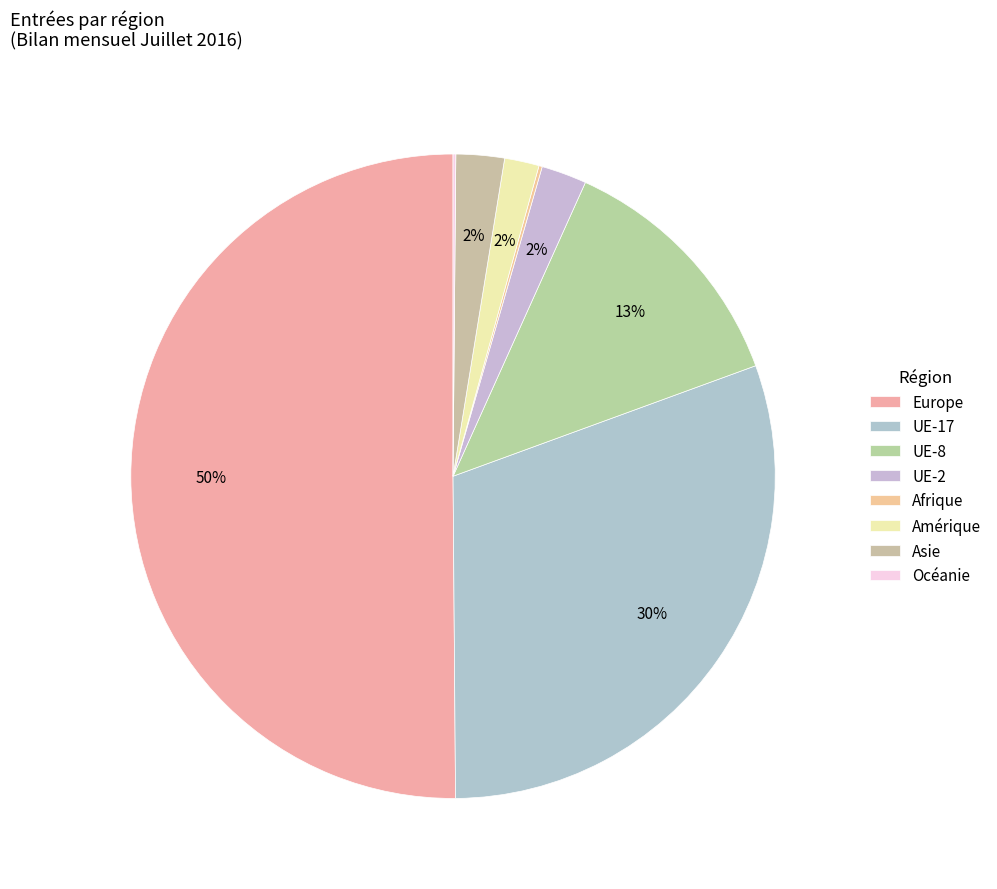

To the nearest percent, what portion does Europe represent?

50%